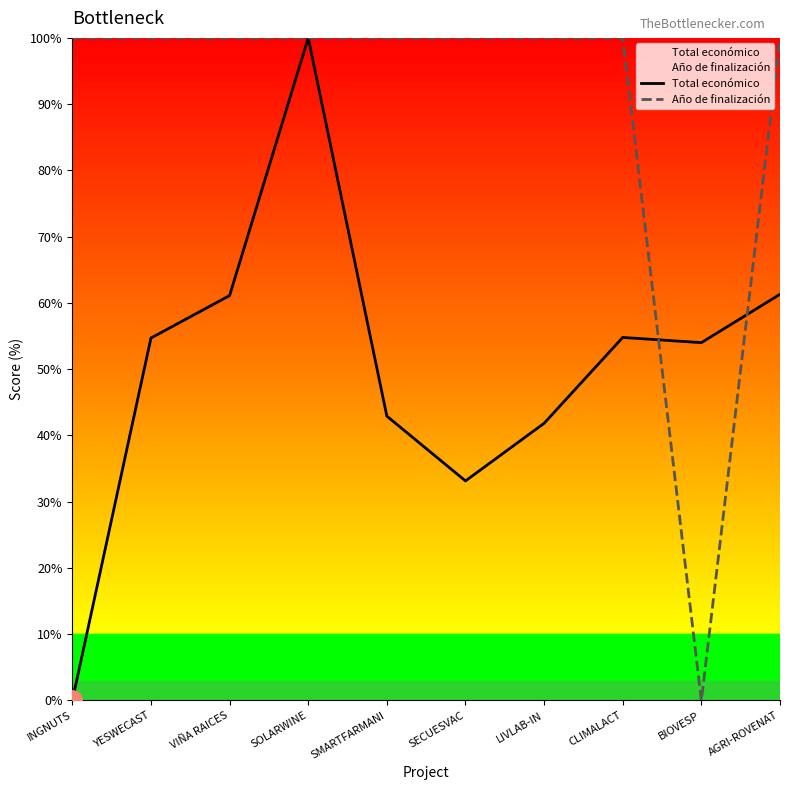

Reading right to left, what are all the values shown in this chart?

Total económico: 61.3	54.0	54.8	41.8	33.1	42.9	100.0	61.1	54.7	0.0
Año de finalización: 100.0	0.0	100.0	100.0	100.0	100.0	100.0	100.0	100.0	100.0